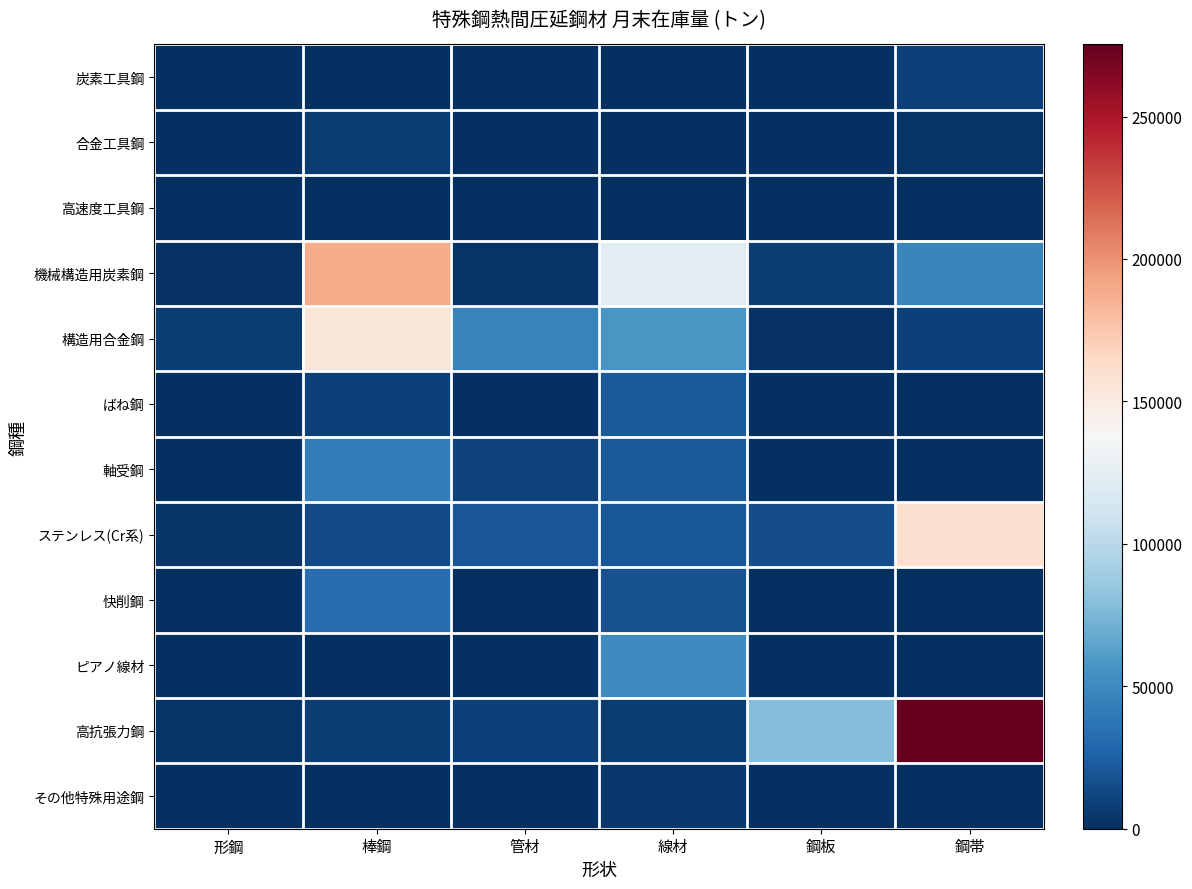

Which series has the largest total across all categories?

高抗張力鋼